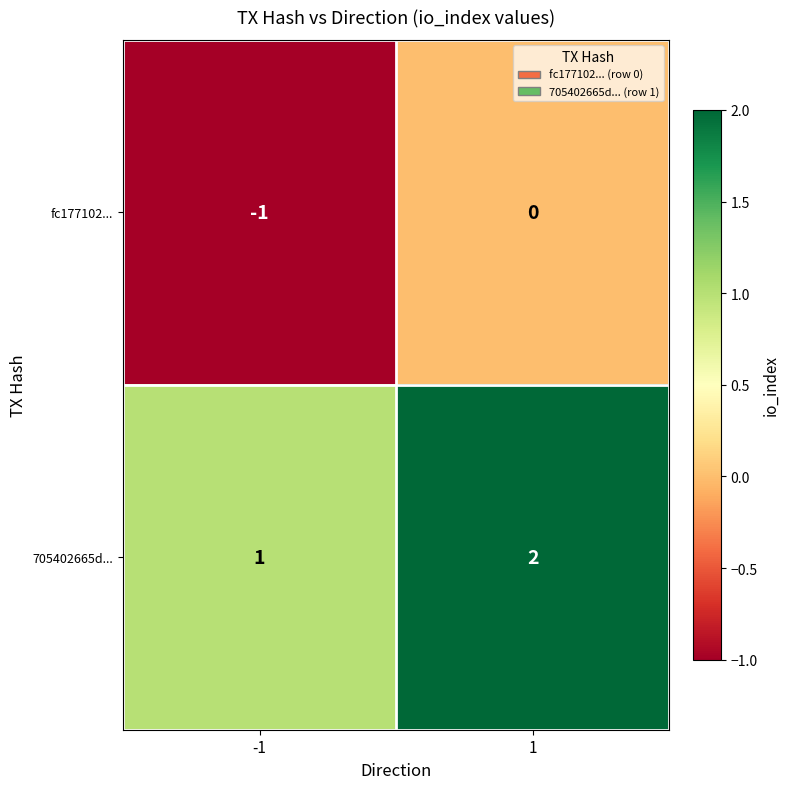

What is the sum of the 705402665d... values at 1 and -1?

3